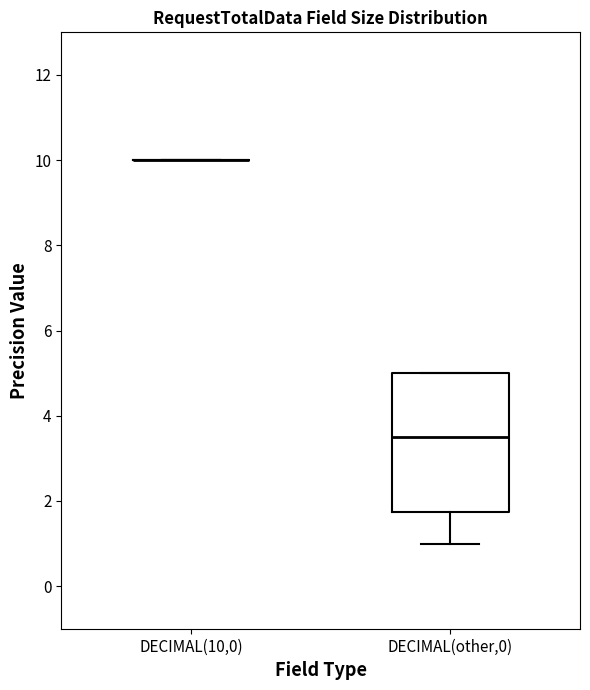

Reading left to right, transcribe this box plot: for each box, give where its median line is, the range the box spans, and where its two whiskers end, as read against the y-axis. The values are not printed on the chart, so give them approximately, as read against the axis.

DECIMAL(10,0): box collapsed to a line at 10.0, whiskers 10.0 to 10.0
DECIMAL(other,0): median 3.6, box 1.8 to 5.0, whiskers 1.0 to 5.0